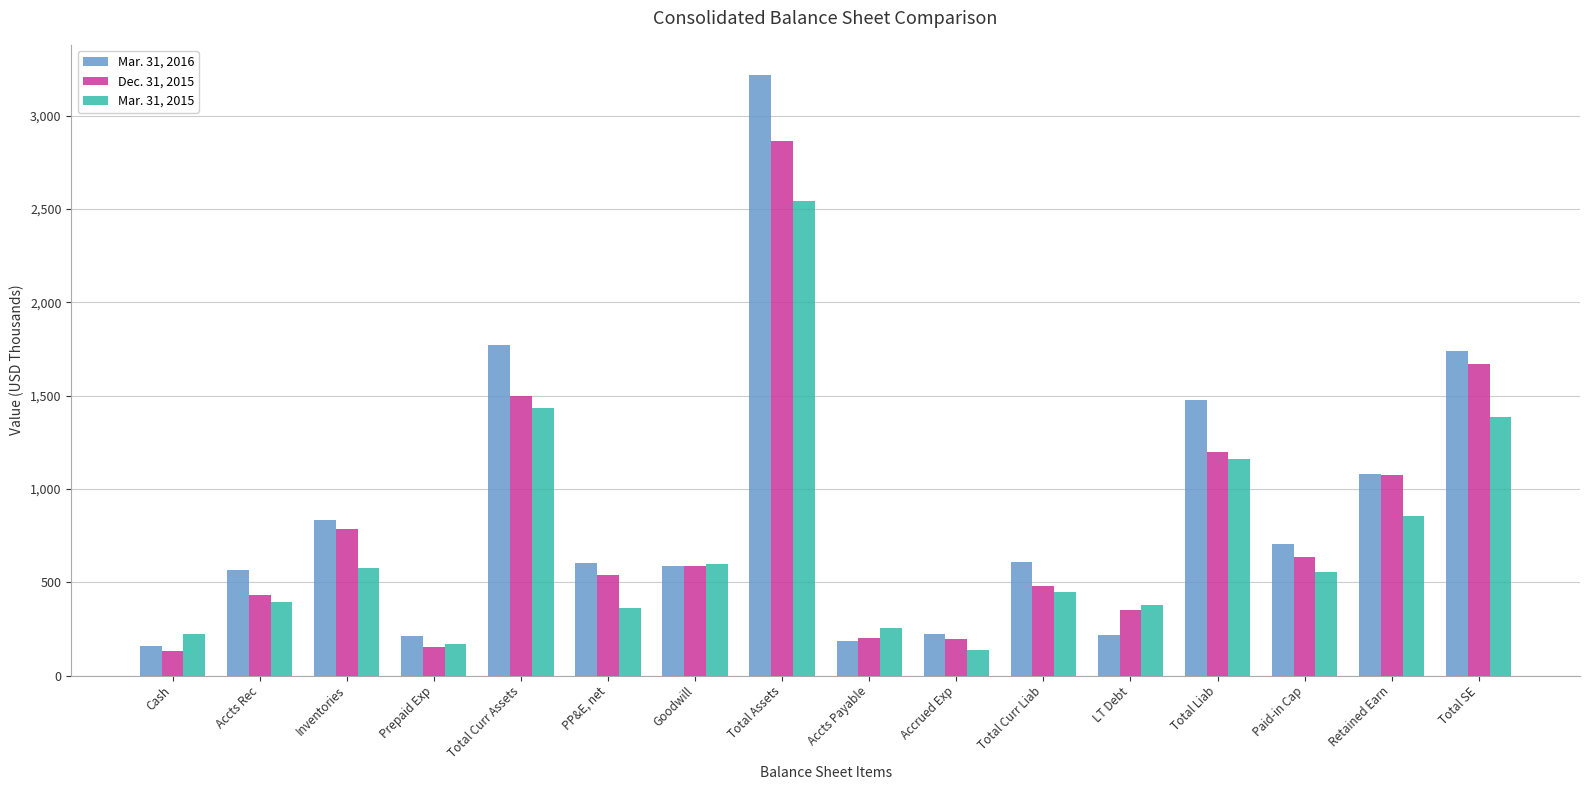

List the series in order of their peak value, highest first.

Mar. 31, 2016, Dec. 31, 2015, Mar. 31, 2015